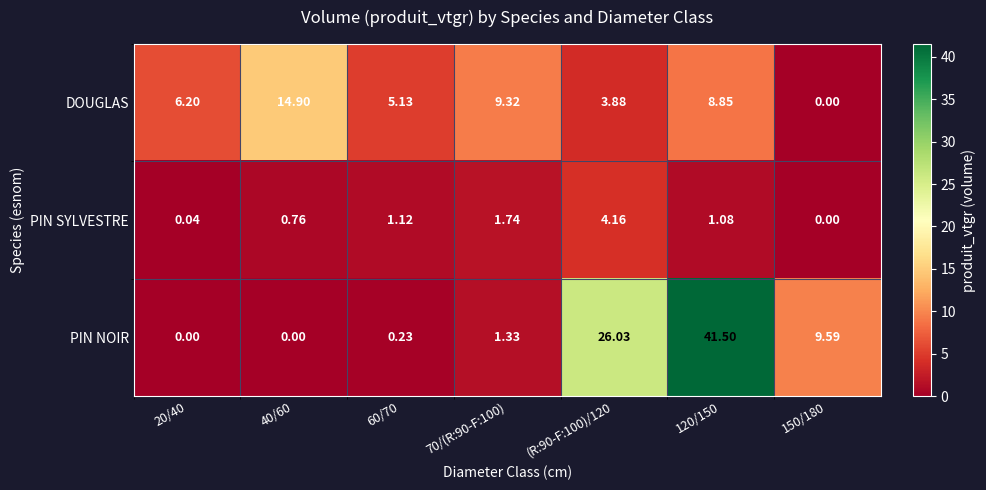

Which label corresponds to the largest value in the chart?

120/150